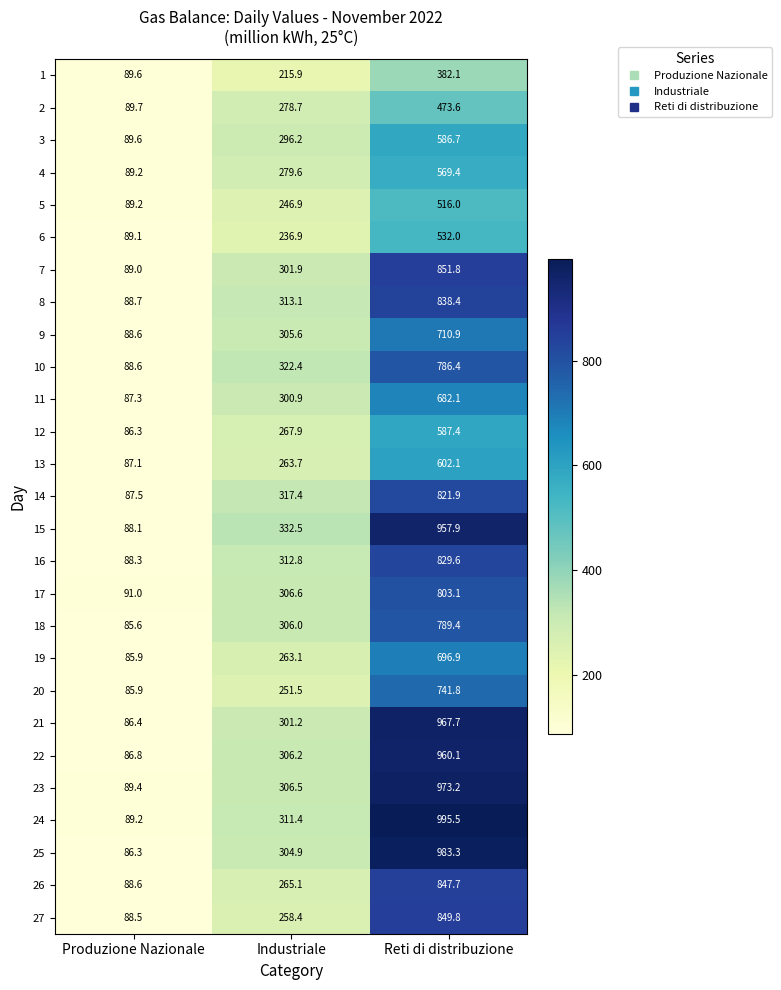

Rank the series by their maximum value, from lowest to highest.

1, 2, 5, 6, 4, 3, 12, 13, 11, 19, 9, 20, 10, 18, 17, 14, 16, 8, 26, 27, 7, 15, 22, 21, 23, 25, 24